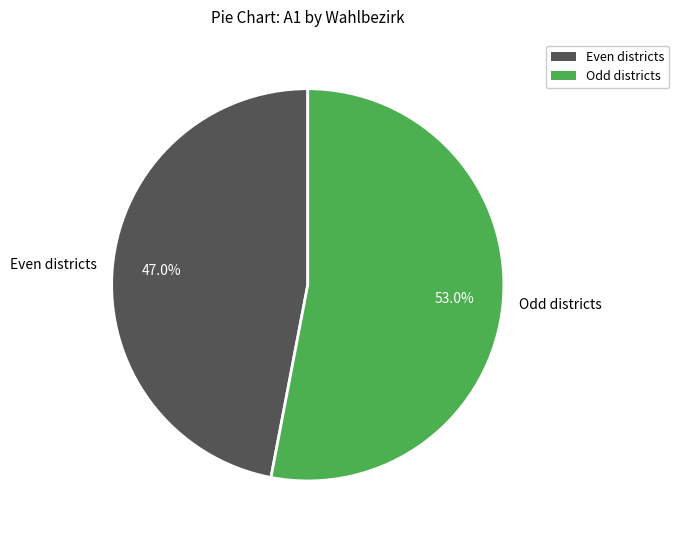

Which category has the biggest portion of the pie?

Odd districts